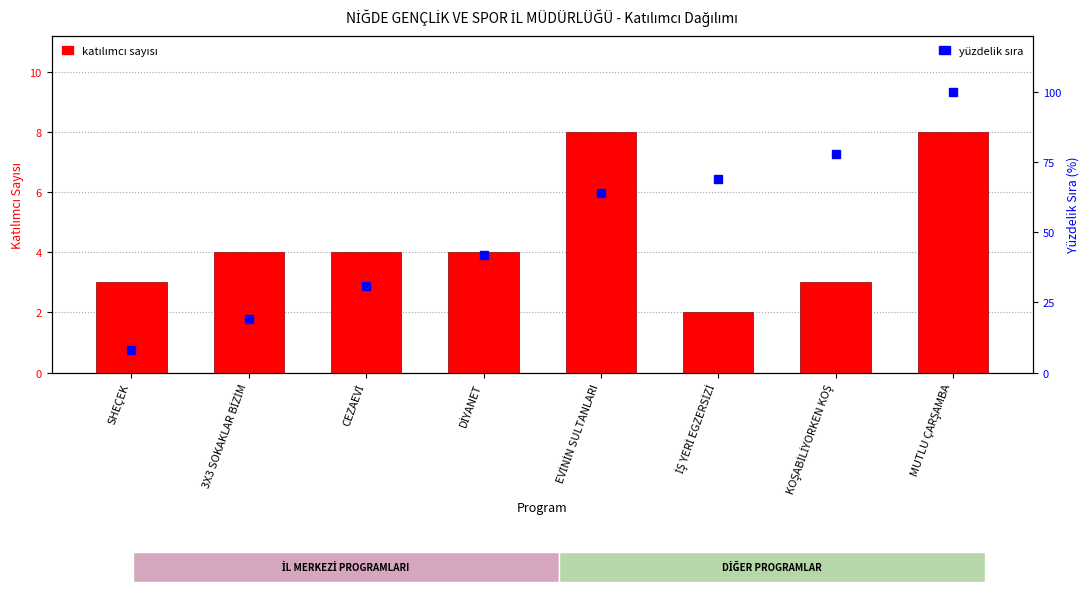

List the series in order of their overall mean, highest first.

yüzdelik sıra, katılımcı sayısı